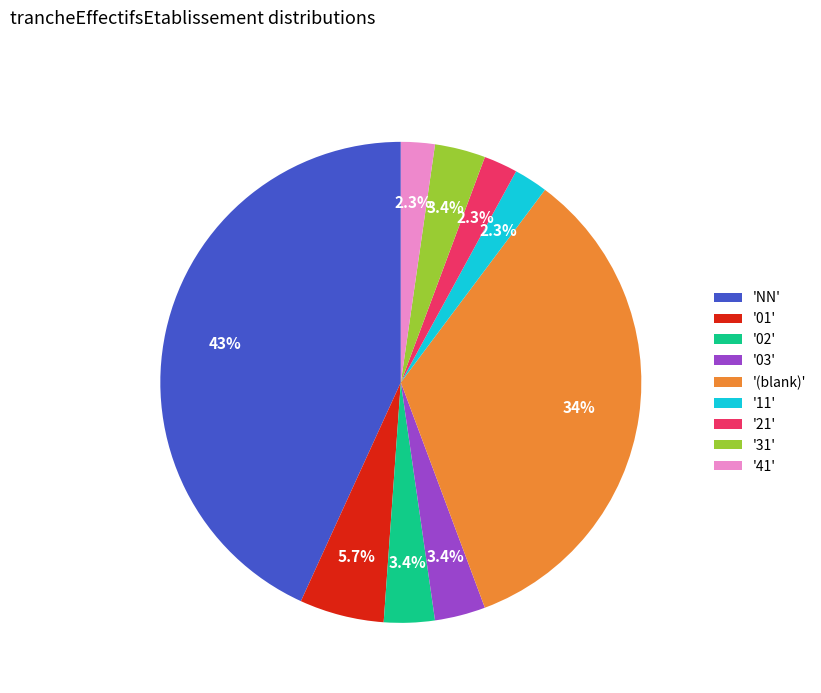

Is the sum of '41' and '(blank)' greater than half?

No